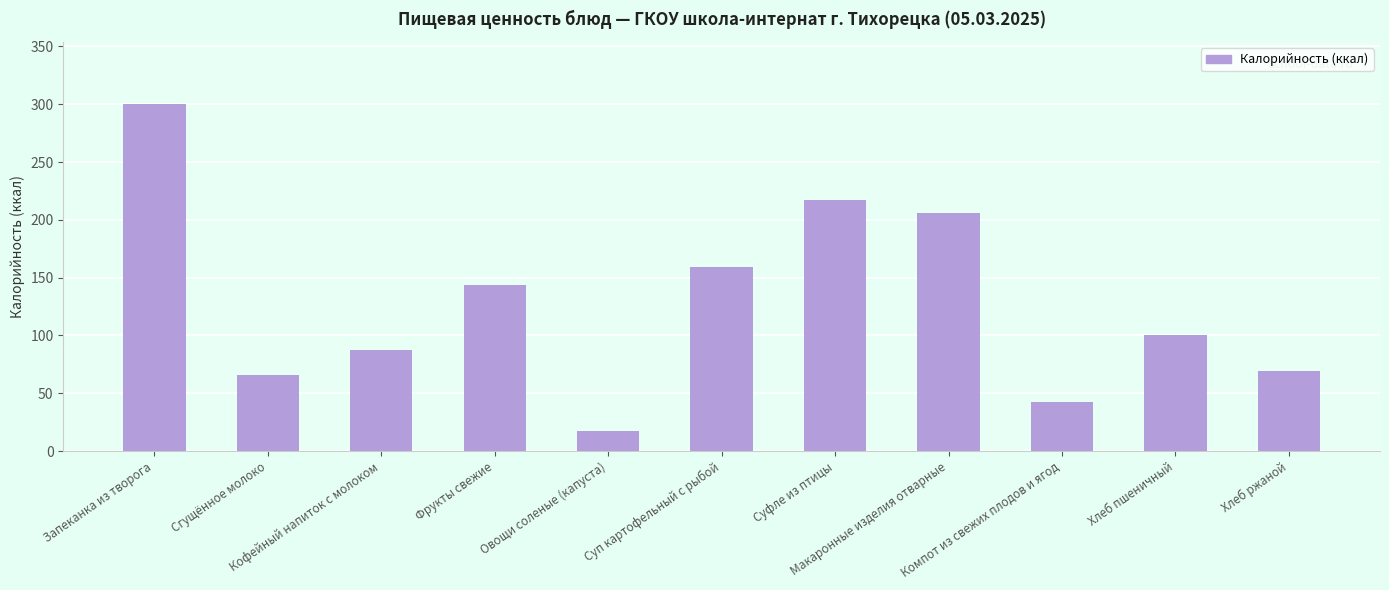

Read the value at Запеканка из творога.

300.0